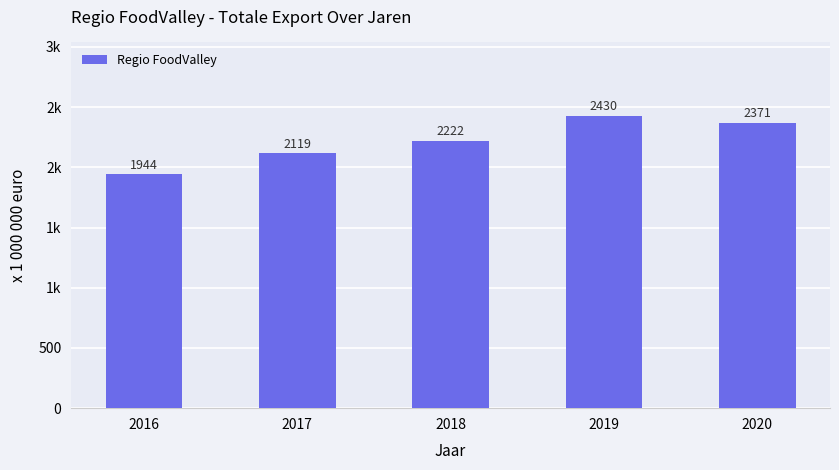

The value at 2019 is 1631. True or false?

False